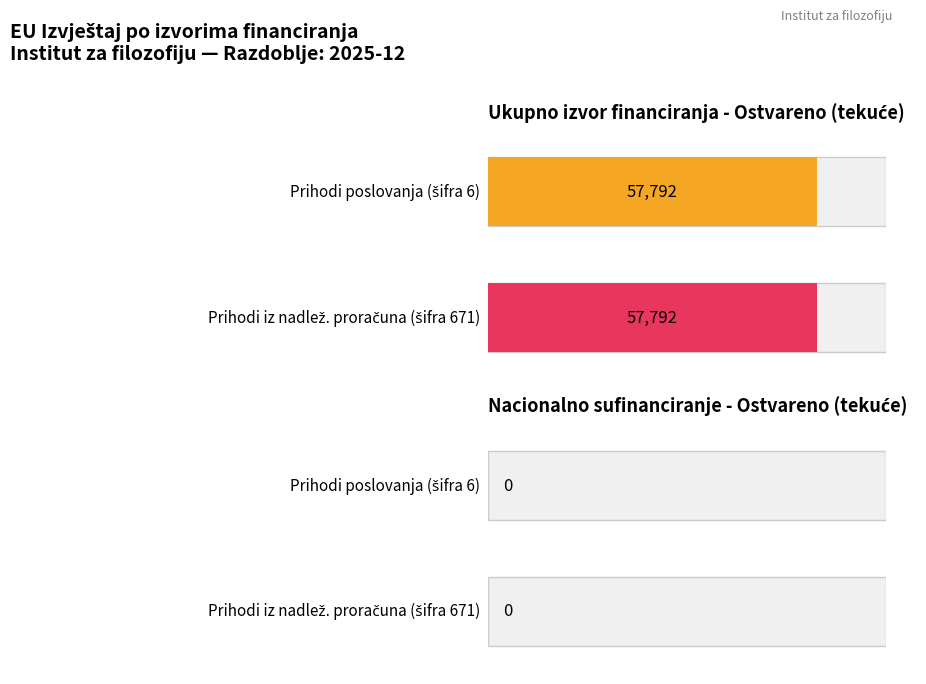

Are the bars grouped side by side (vs. stacked)?

Yes